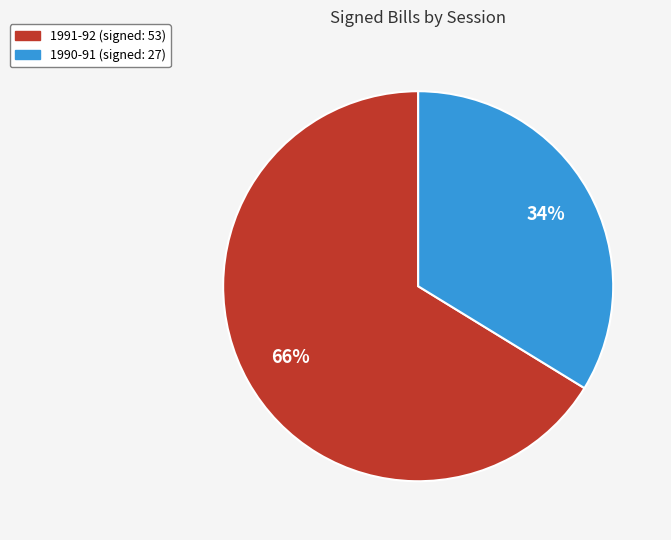

To the nearest percent, what is the average slice percentage?

50%